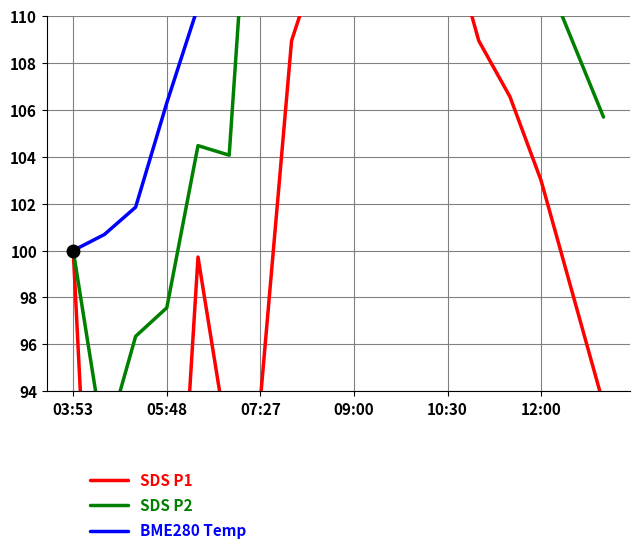

Reading left to right, transcribe all the data shown in this chart.

SDS P1: 100.0	73.6	81.5	78.3	99.7	91.5	93.6	108.9	113.0	119.7	124.1	118.5	113.7	108.9	106.6	103.0	98.2	93.4
SDS P2: 100.0	91.6	96.3	97.6	104.5	104.1	123.6	128.0	121.4	126.0	130.9	128.5	123.6	118.7	114.6	112.2	108.9	105.7
BME280 Temp: 100.0	100.7	101.8	106.3	110.4	110.3	110.5	116.6	116.0	117.7	119.8	121.8	123.9	125.3	126.6	128.0	129.4	130.7